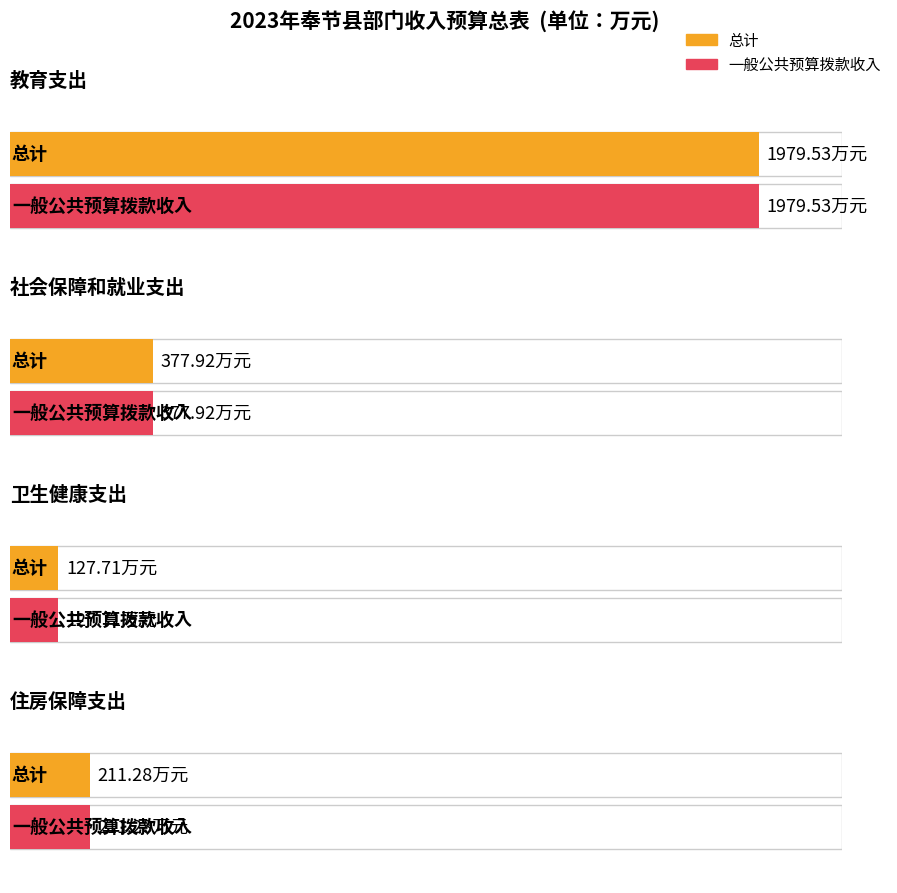

What is the difference between the 一般公共预算拨款收入 values at 社会保障和就业支出 and 住房保障支出?

166.6